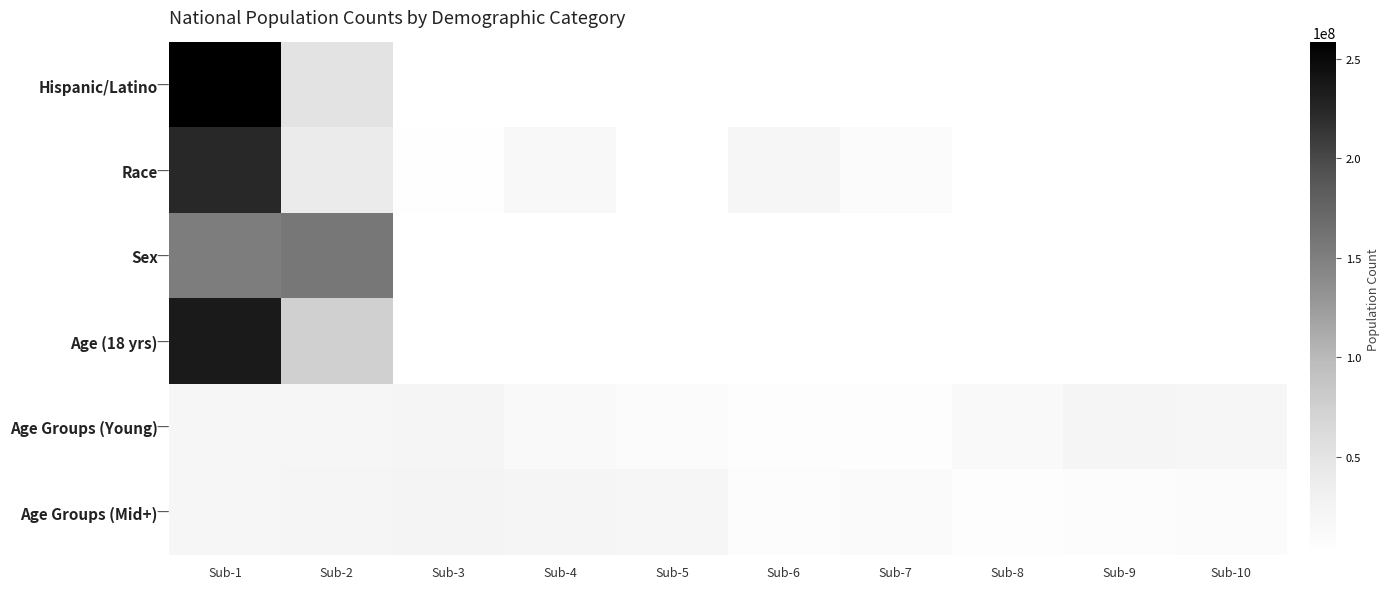

At which label is Age Groups (Mid+) closest to 14014246?

Sub-7